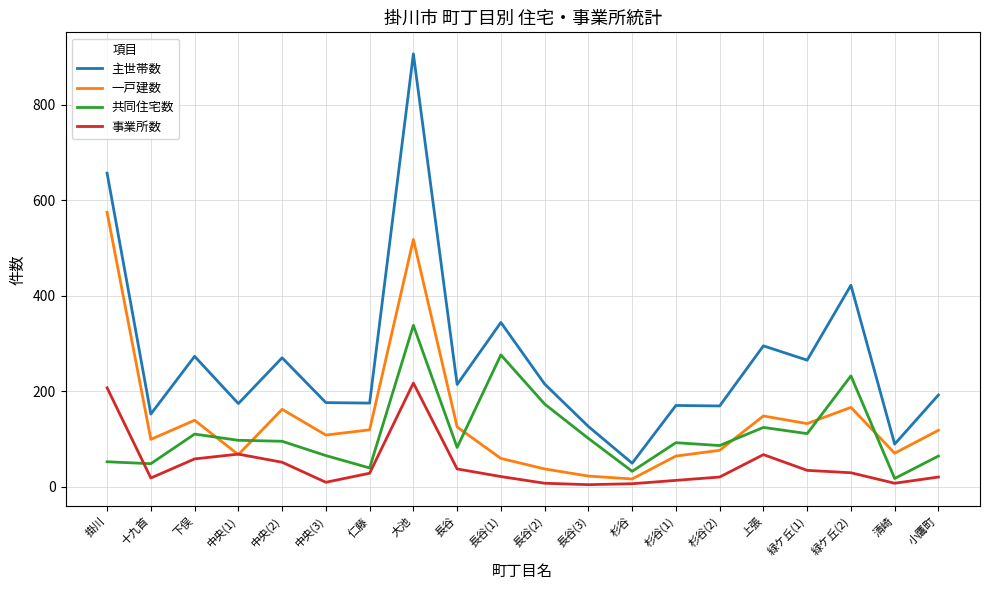

How many lines are shown in the chart?

4